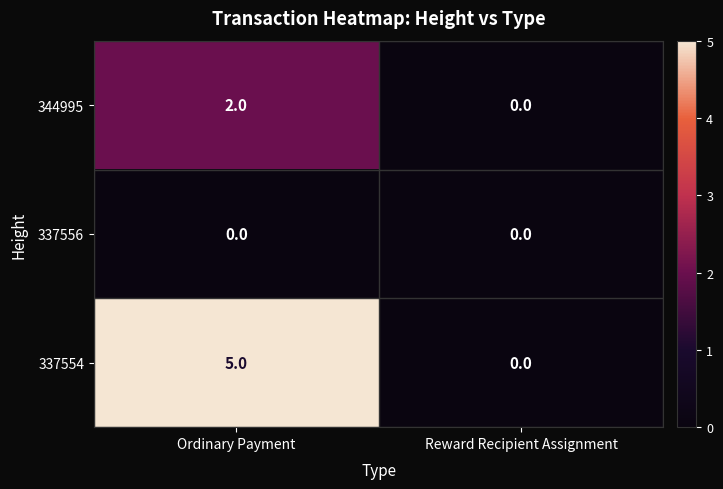

Which series has the largest total across all categories?

337554